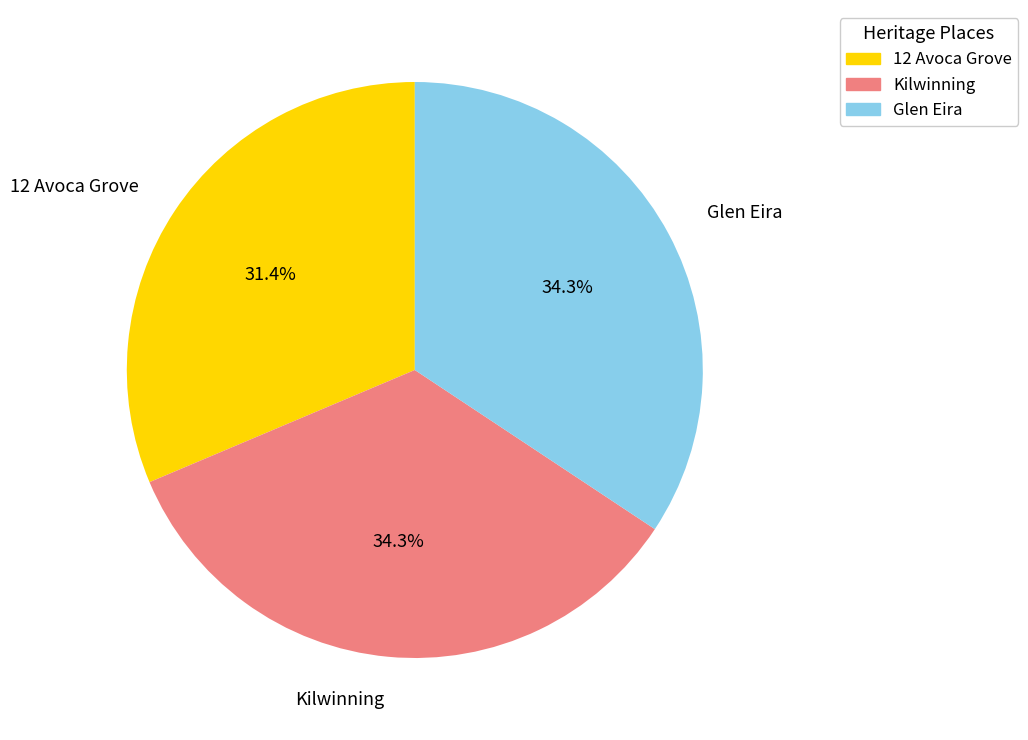

Which slice is the smallest?

12 Avoca Grove